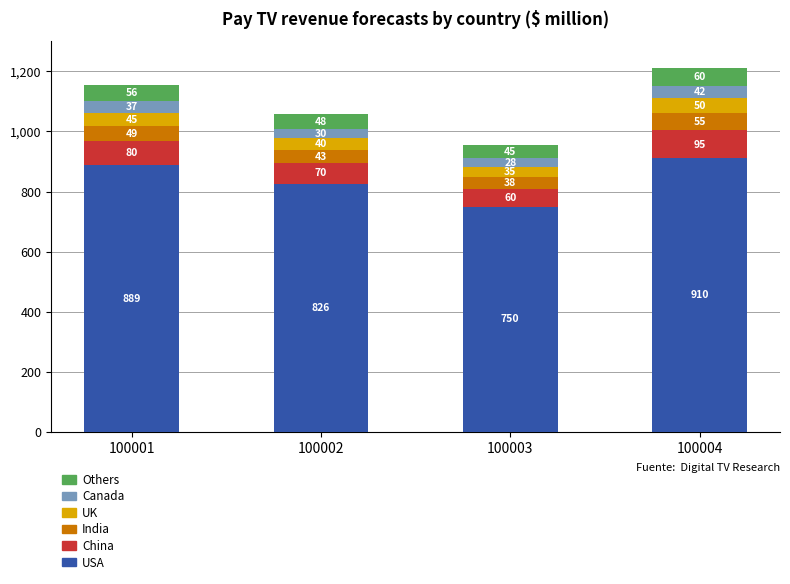

What is the minimum value for USA?

750